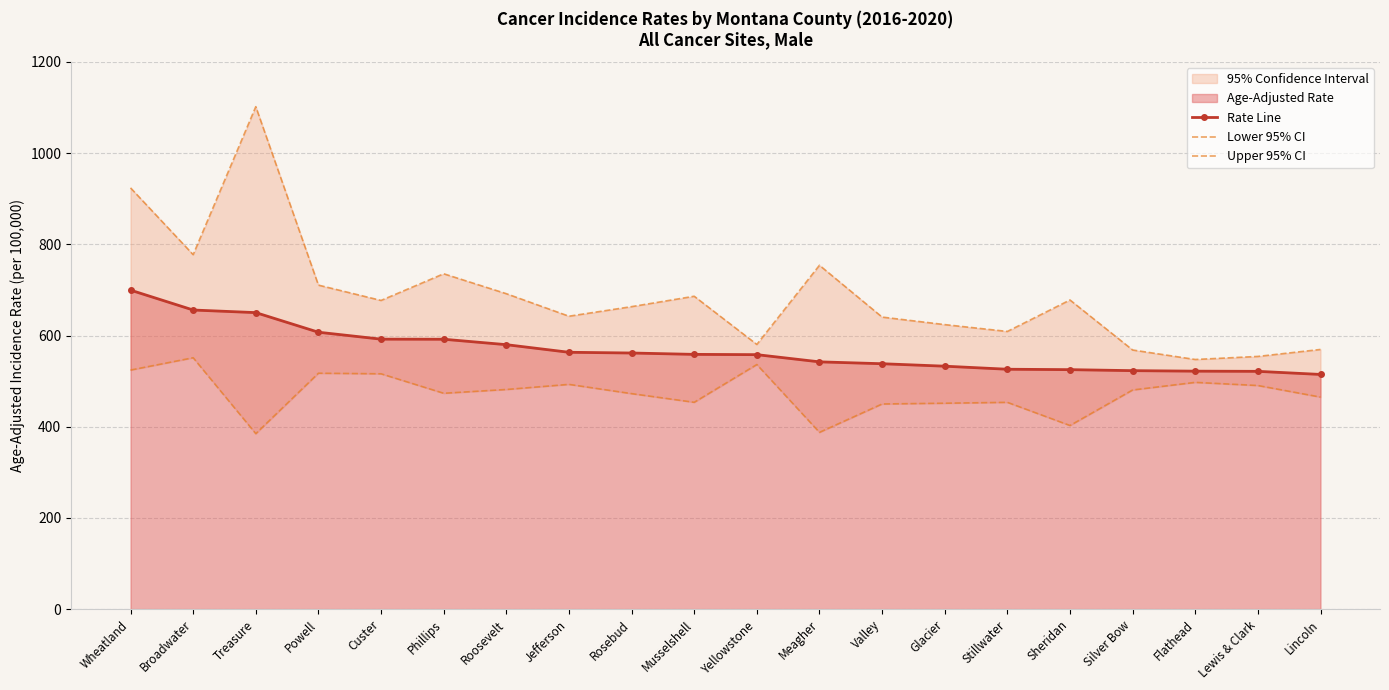

What is the total value across all series at Valley?

1628.6